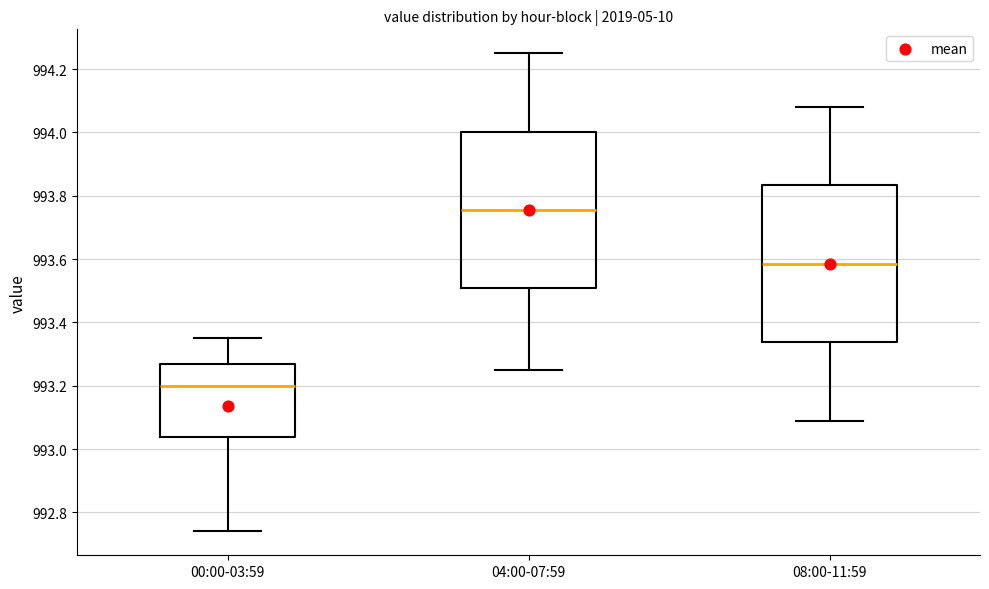

Which box has the highest median line?

04:00-07:59